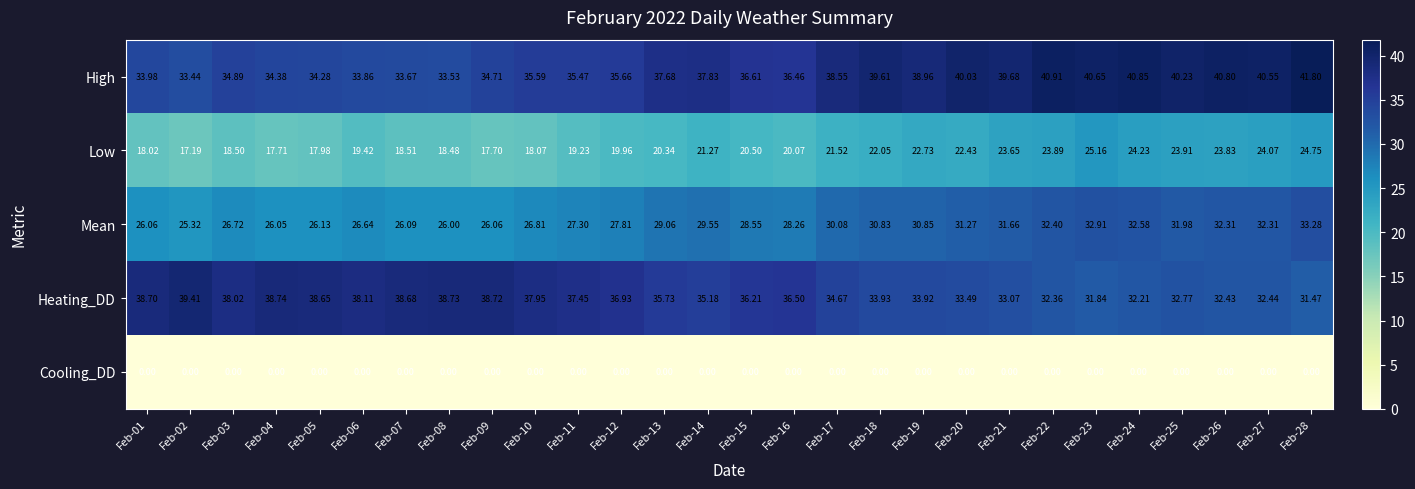

How many data points does each series have?

28